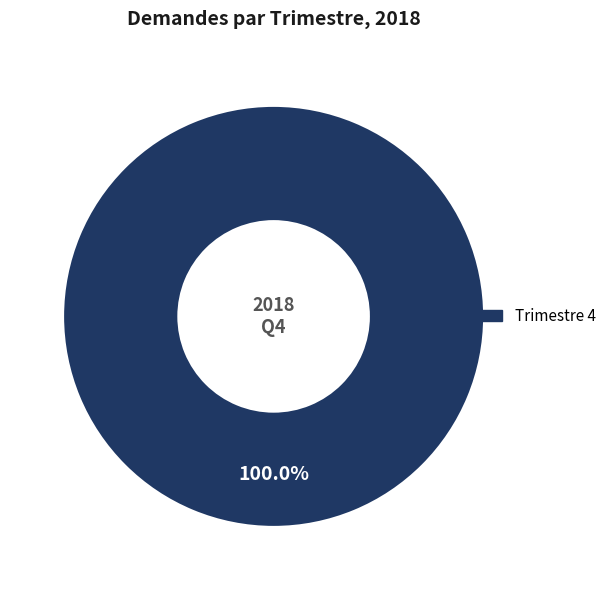

Count the number of slices in the pie.

1